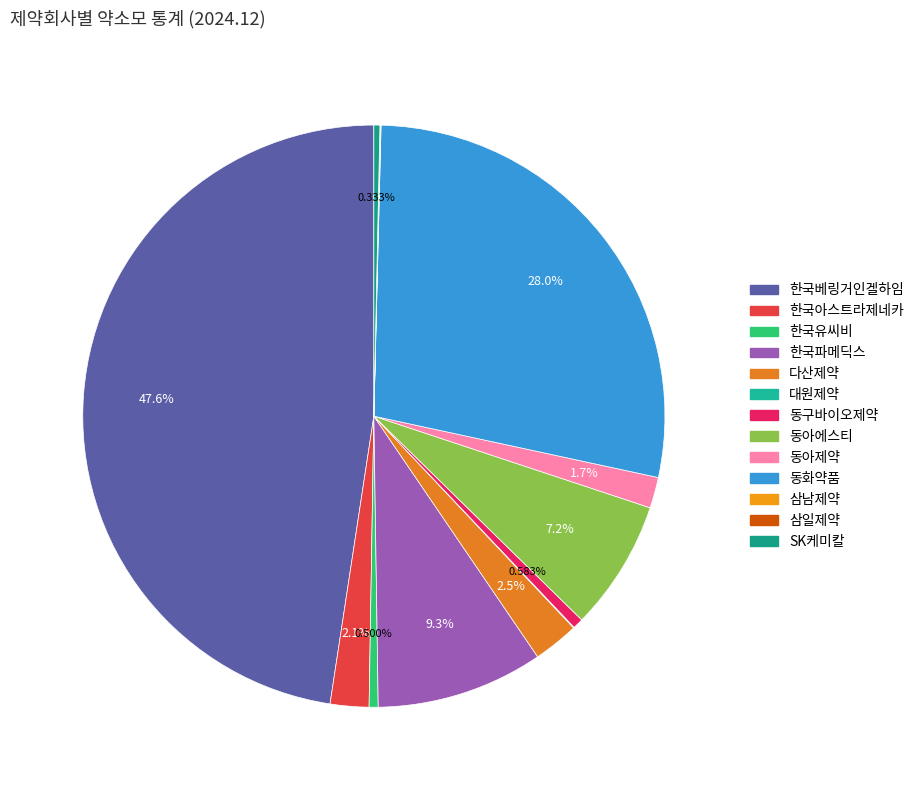

What is the change in value from 대원제약 to 삼남제약?

-453